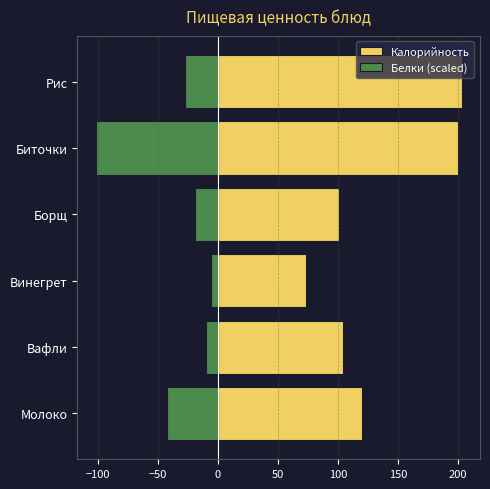

What is the average value of the Калорийность series?

133.6